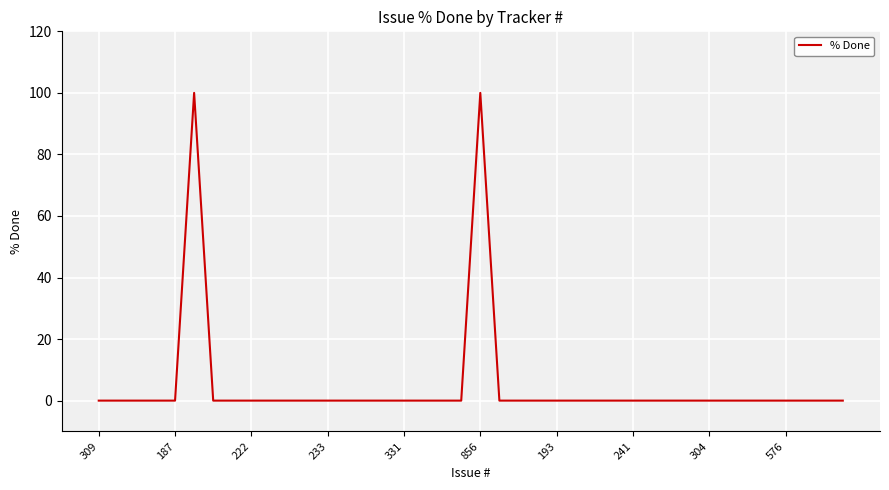

What is the difference between the maximum and minimum values?

100